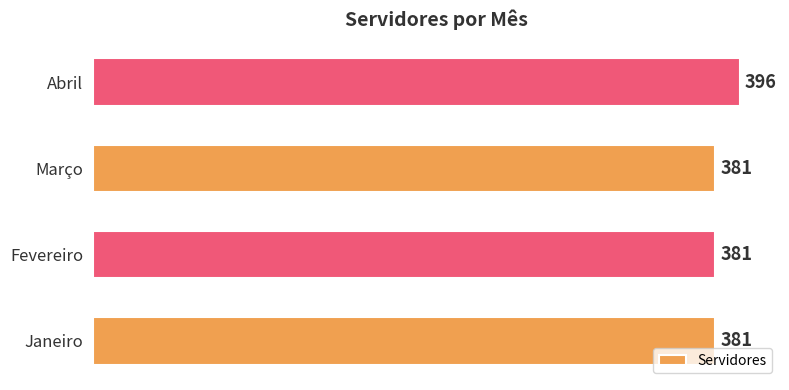

Which has a higher value, Janeiro or Abril?

Abril